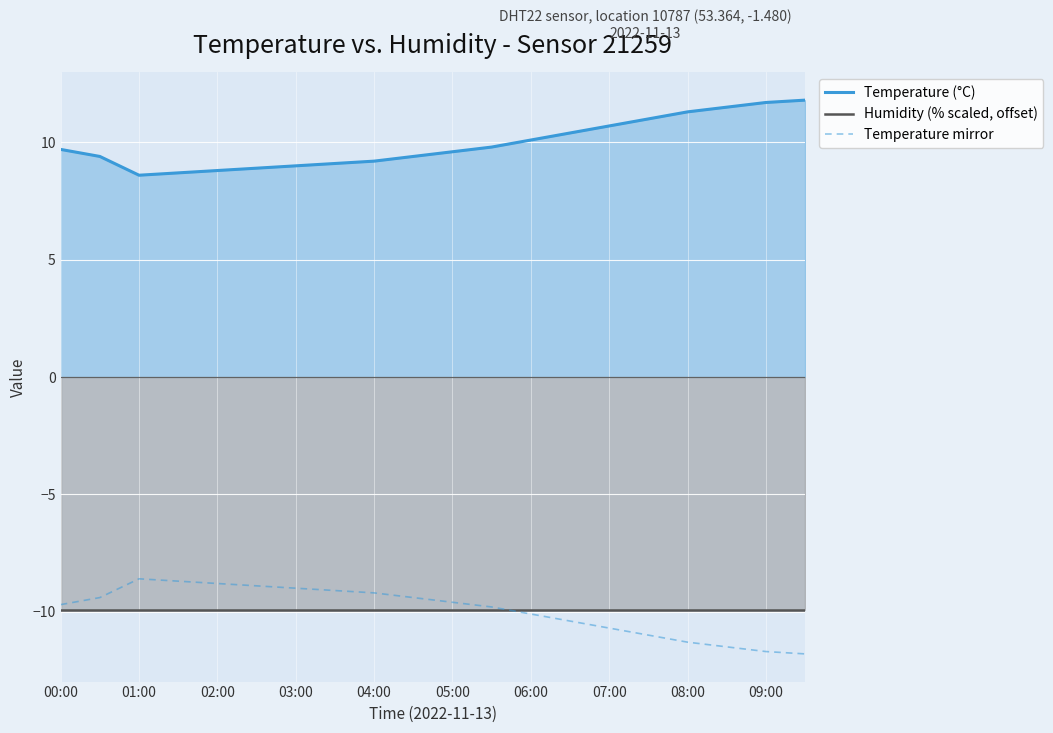

Is the value of Temperature (°C) at 05:00 greater than the value of Temperature mirror at 03:00?

Yes